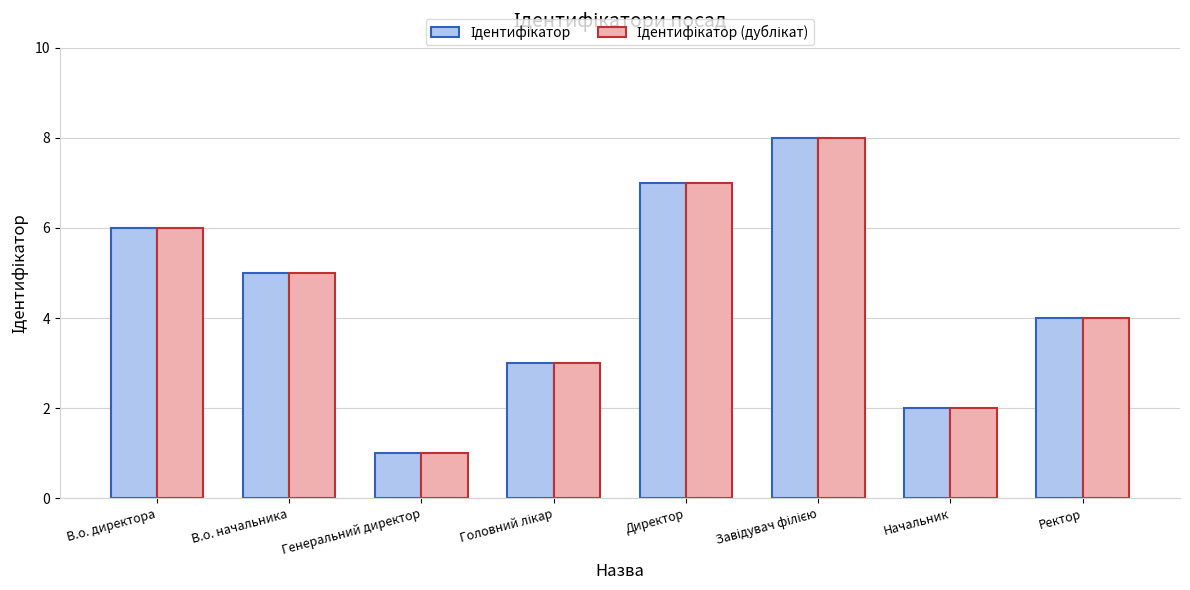

Which category has the lowest value across all series?

Генеральний директор